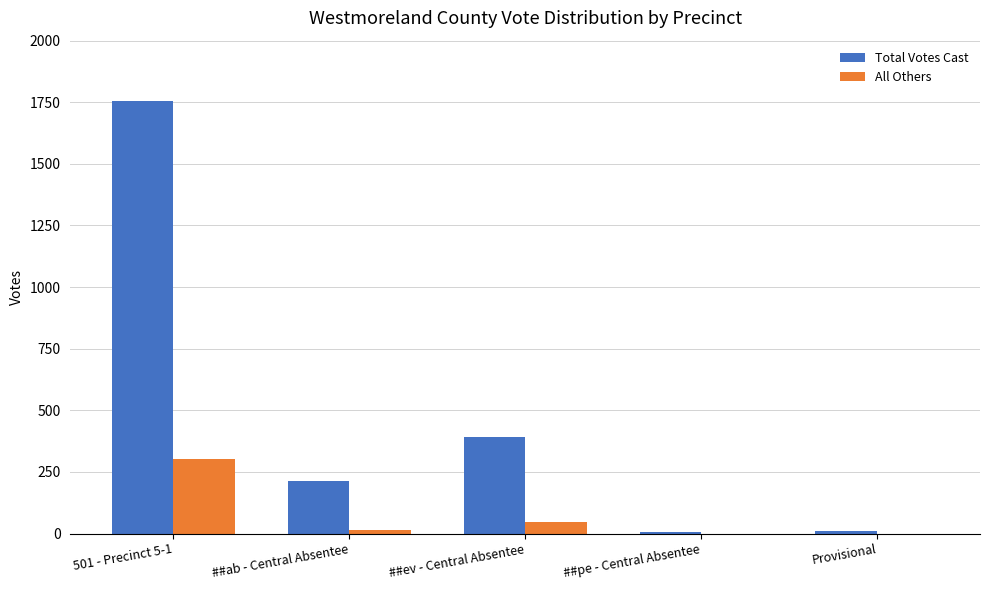

Between ##ab - Central Absentee and ##pe - Central Absentee, which series saw the biggest shift?

Total Votes Cast